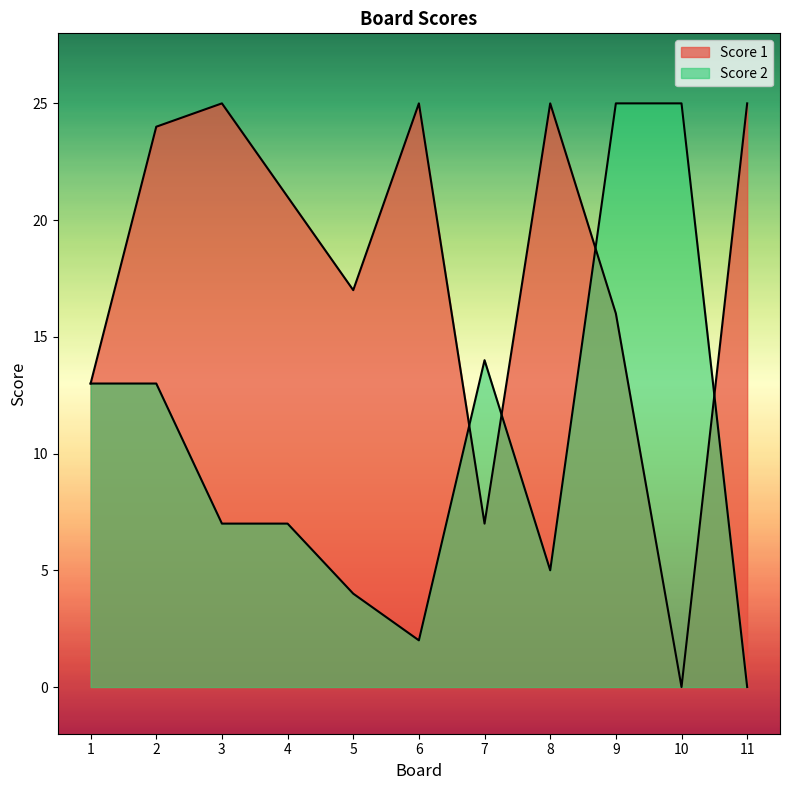

Reading left to right, extract all data points from this chart.

Score 1: 1=13	2=24	3=25	4=21	5=17	6=25	7=7	8=25	9=16	10=0	11=25
Score 2: 1=13	2=13	3=7	4=7	5=4	6=2	7=14	8=5	9=25	10=25	11=0